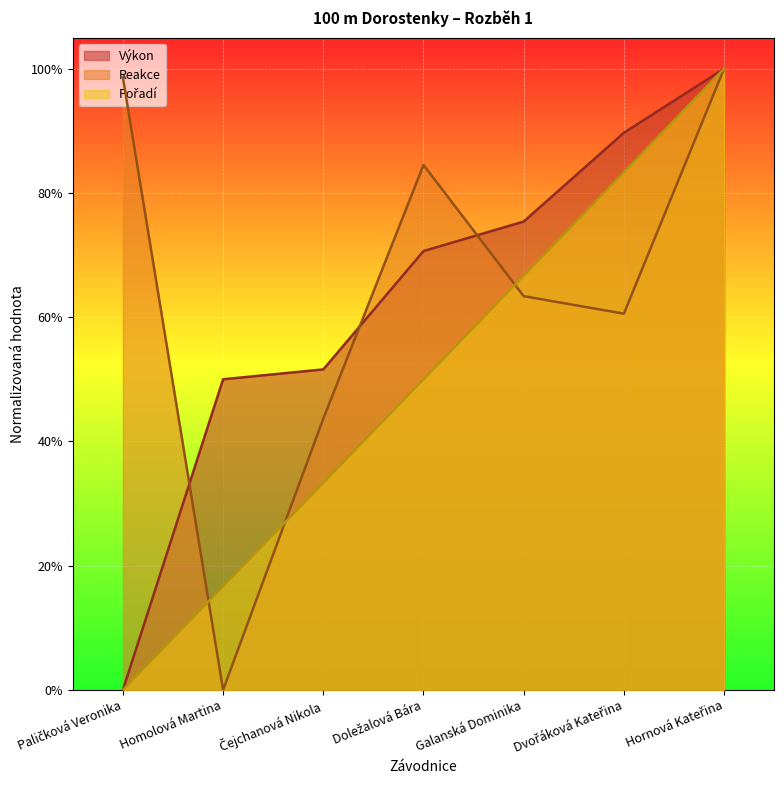

Reading right to left, what are all the values shown in this chart?

Výkon: Hornová Kateřina=1.0	Dvořáková Kateřina=0.9	Galanská Dominika=0.8	Doležalová Bára=0.7	Čejchanová Nikola=0.5	Homolová Martina=0.5	Paličková Veronika=0.0
Reakce: Hornová Kateřina=1.0	Dvořáková Kateřina=0.6	Galanská Dominika=0.6	Doležalová Bára=0.8	Čejchanová Nikola=0.4	Homolová Martina=0.0	Paličková Veronika=1.0
Pořadí: Hornová Kateřina=1.0	Dvořáková Kateřina=0.8	Galanská Dominika=0.7	Doležalová Bára=0.5	Čejchanová Nikola=0.3	Homolová Martina=0.2	Paličková Veronika=0.0